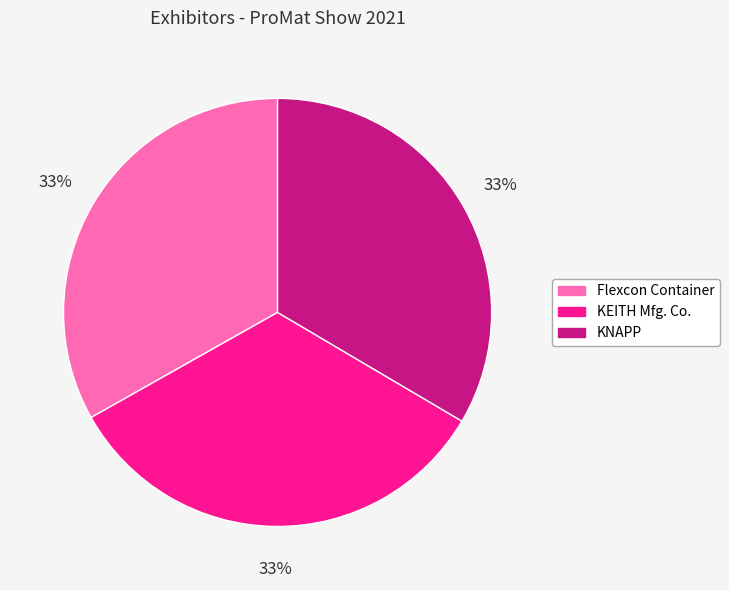

True or false: KNAPP accounts for 33% of the total.

True